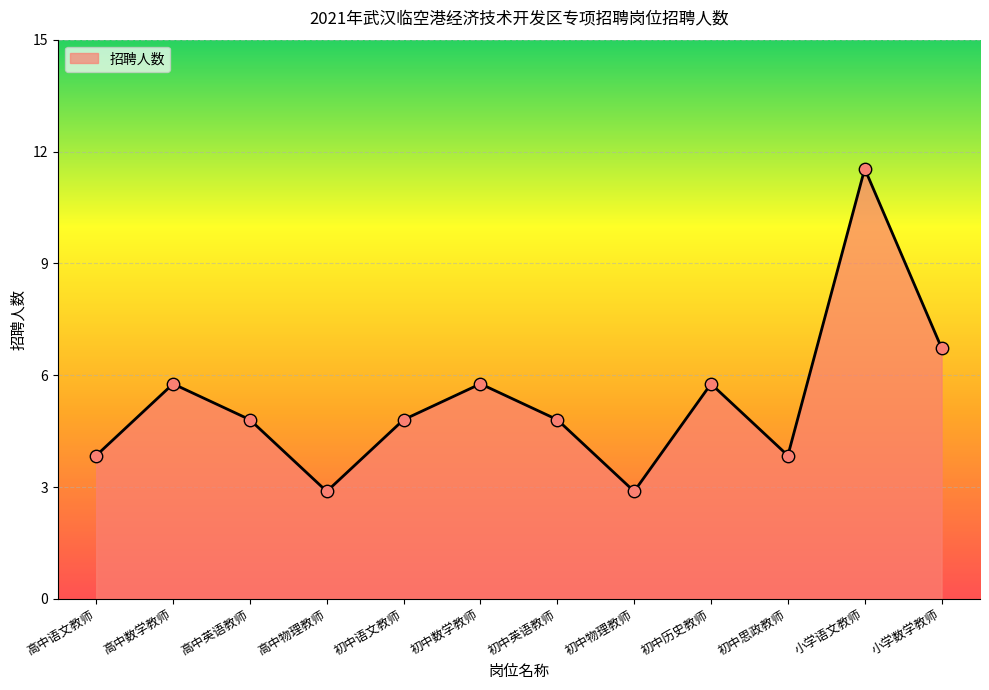

Between 初中历史教师 and 高中语文教师, which is larger?

初中历史教师